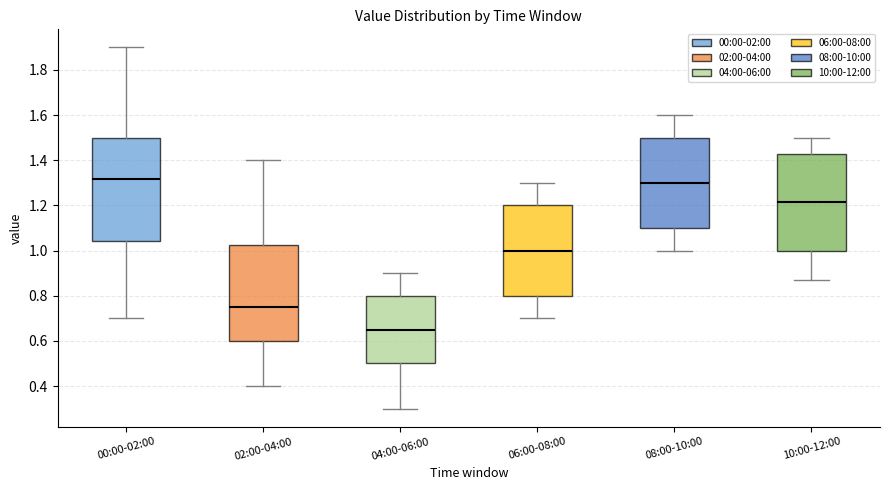

Comparing the boxes themselves (not the whiskers), which one is the tallest?

00:00-02:00